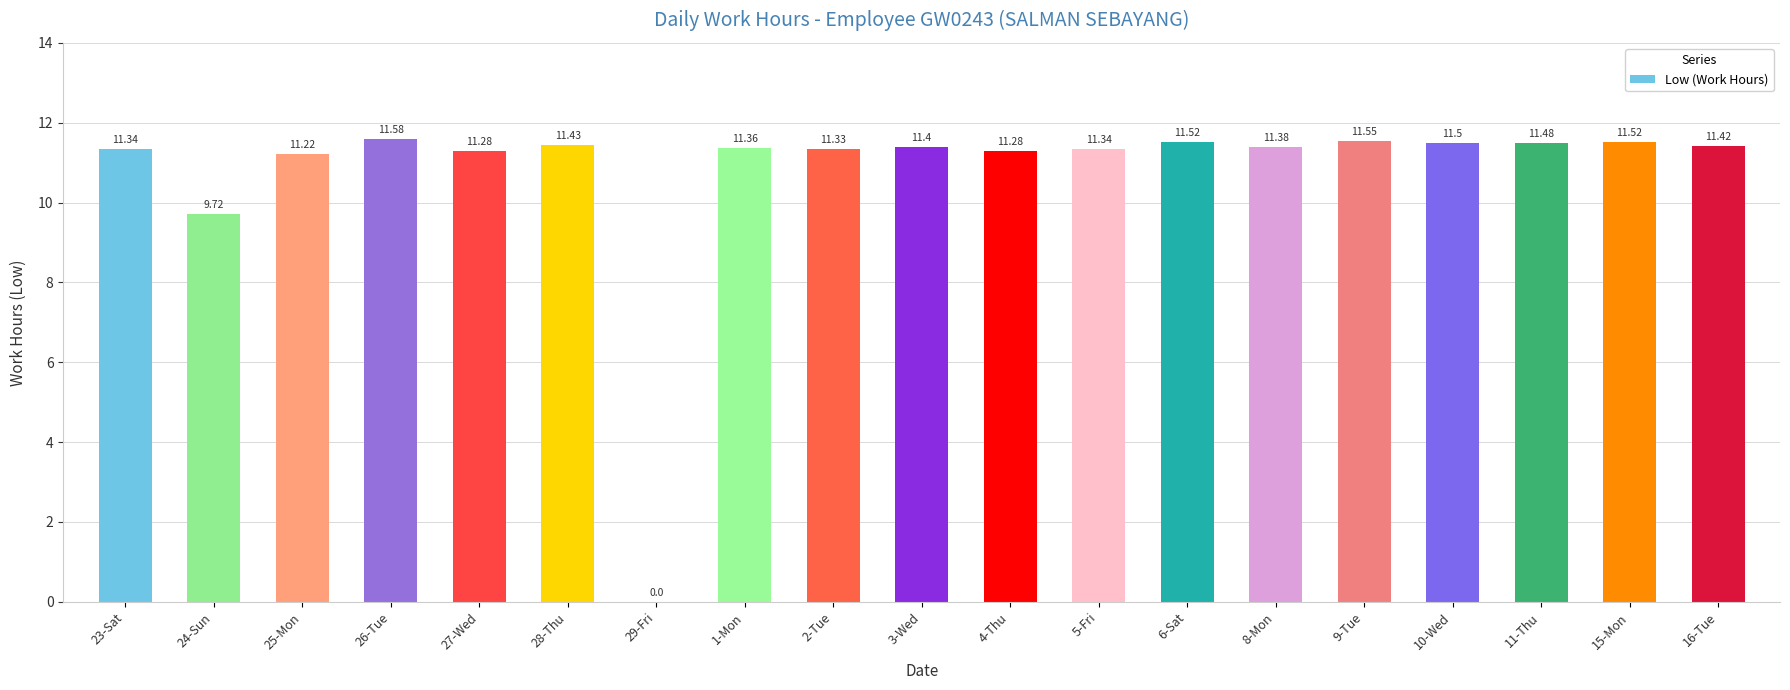

What is the maximum value shown in the chart?

11.6